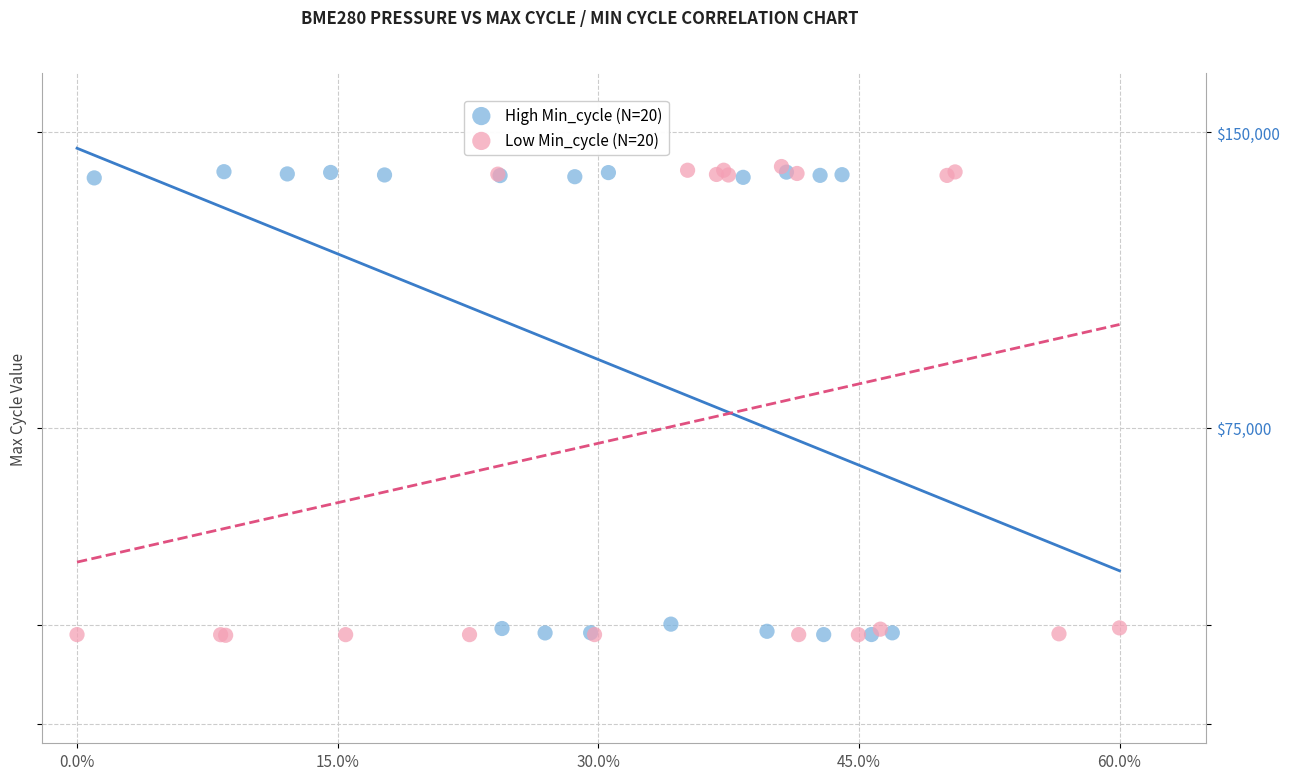

What are all the series names shown in the legend?

High Min_cycle (N=20), Low Min_cycle (N=20)